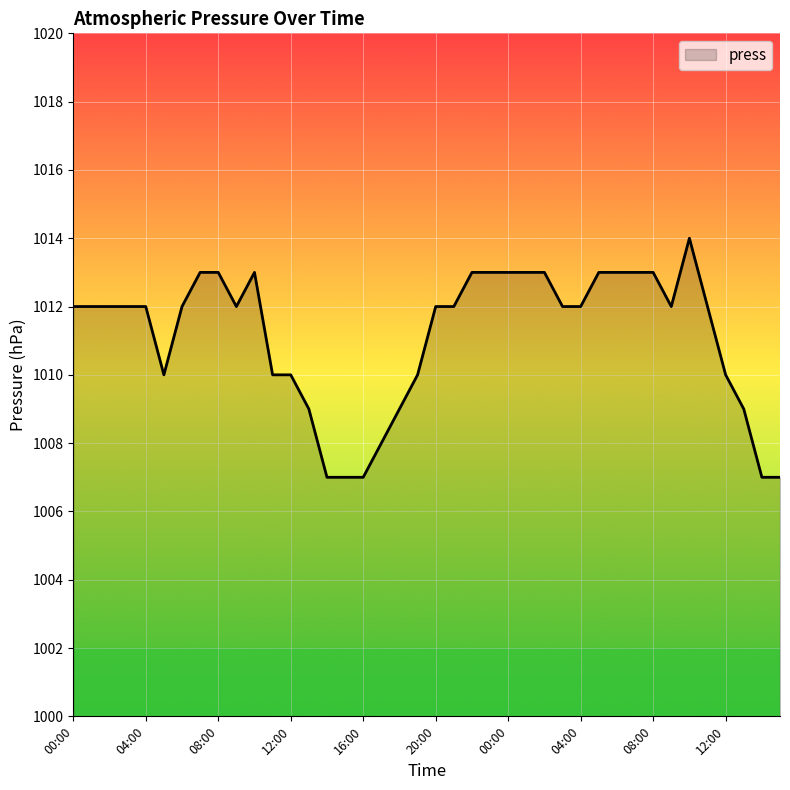

How many values are between 1010 and 1013?

30